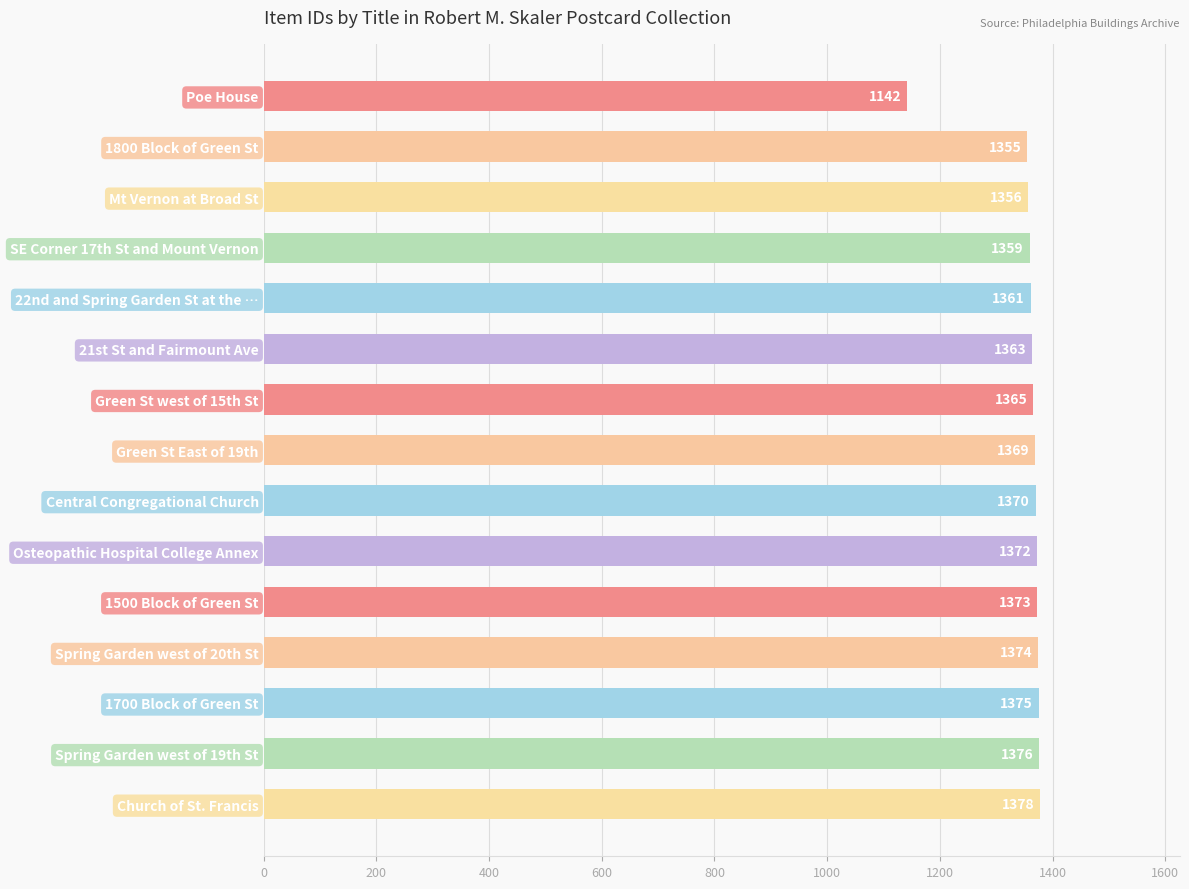

What is the difference between the maximum and second lowest values?

23